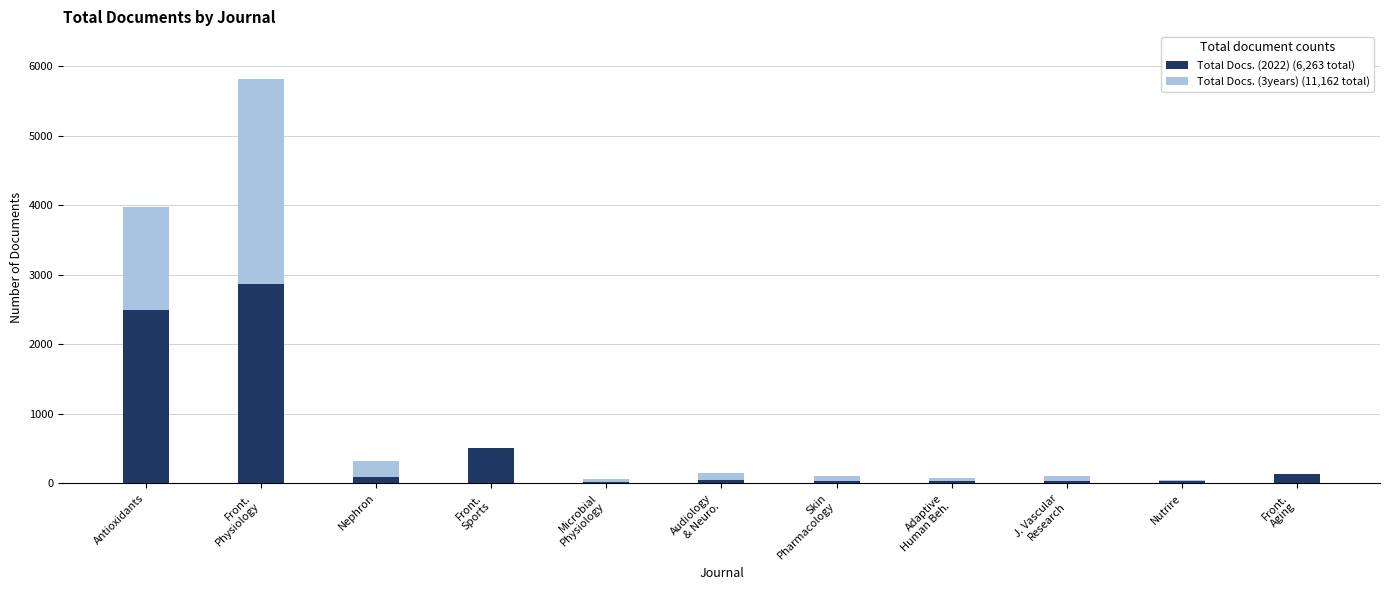

True or false: Total Docs. (2022) has a value of 56 at J. Vascular
Research.

False